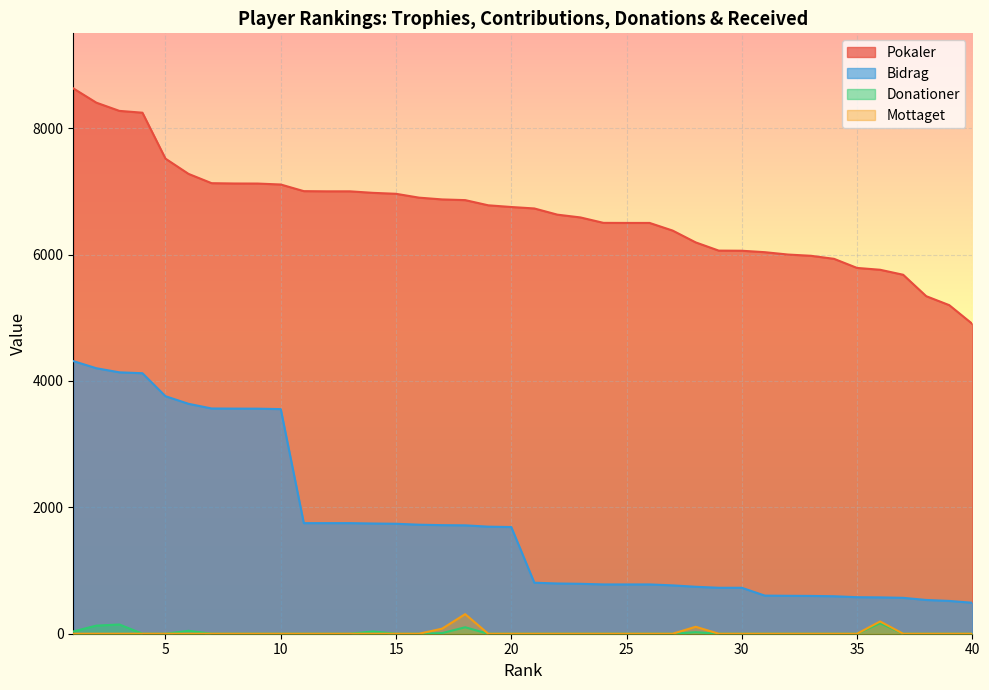

What is the difference between the Donationer values at 39 and 17?

10